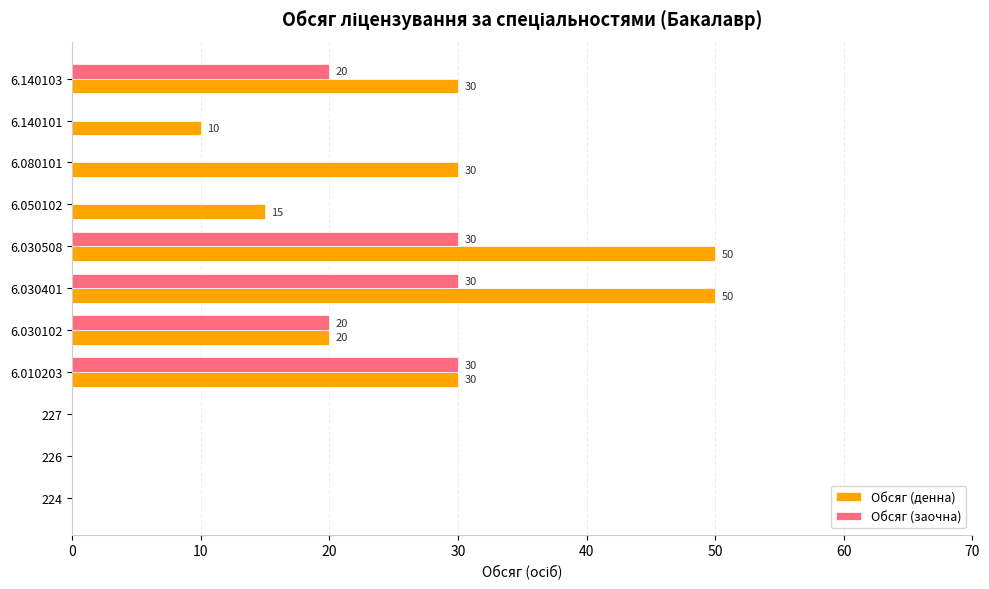

How many Обсяг (денна) values are between 0 and 30?

9